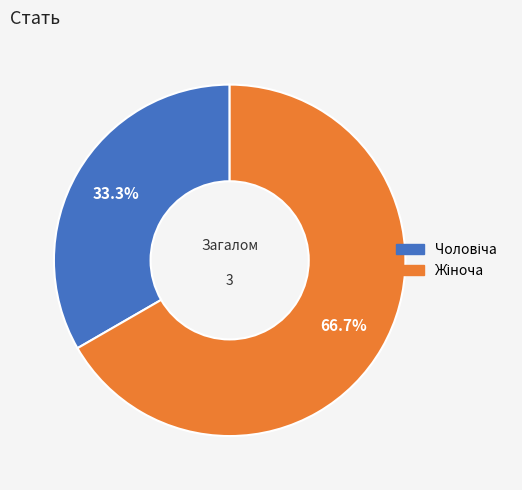

Does Жіноча represent more than half of the total?

Yes